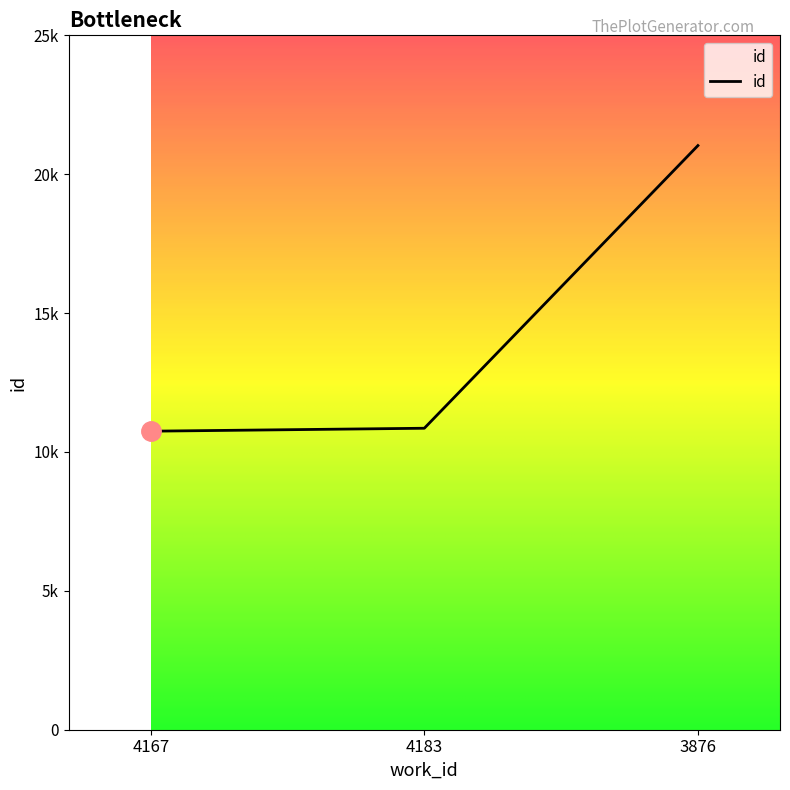

Does the chart display data point markers on the line(s)?

No